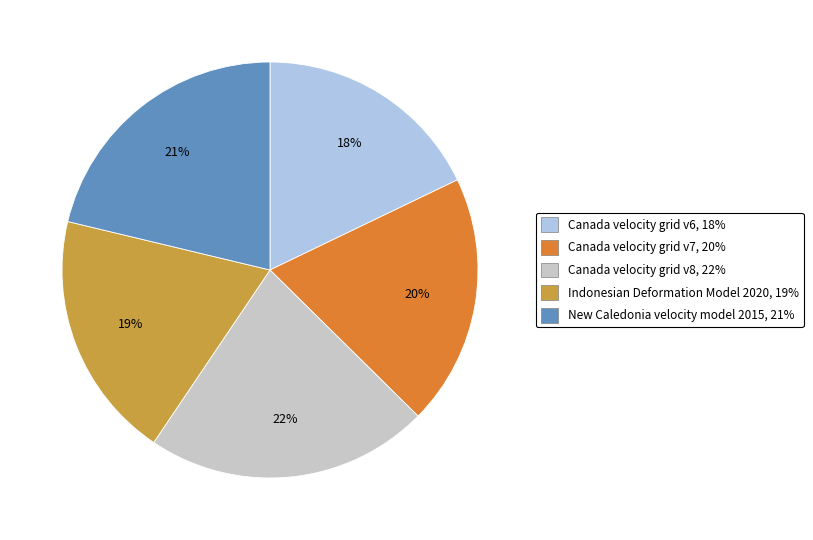

Does Canada velocity grid v8 account for over 50% of the chart?

No